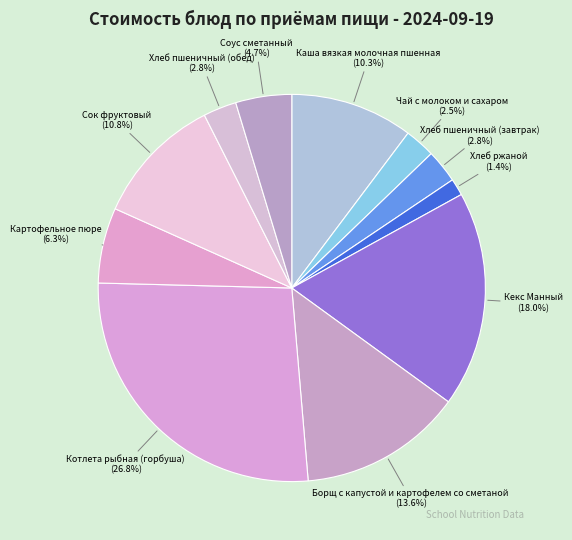

Which category has the smallest portion of the pie?

Хлеб ржаной